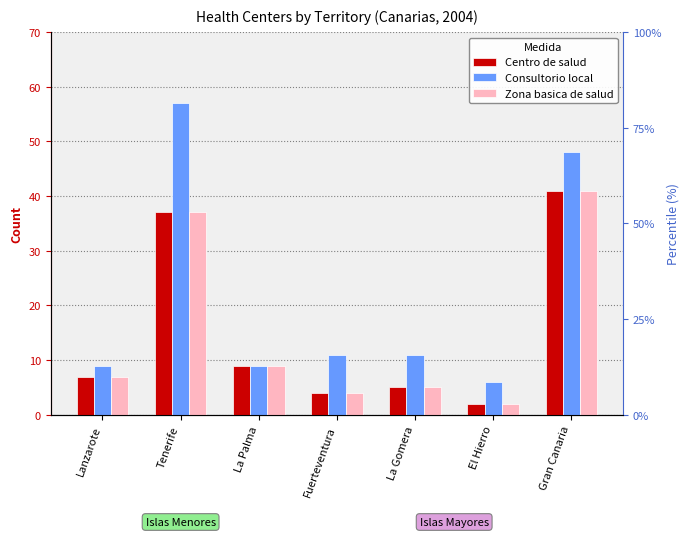

Count the number of categories in the chart.

7